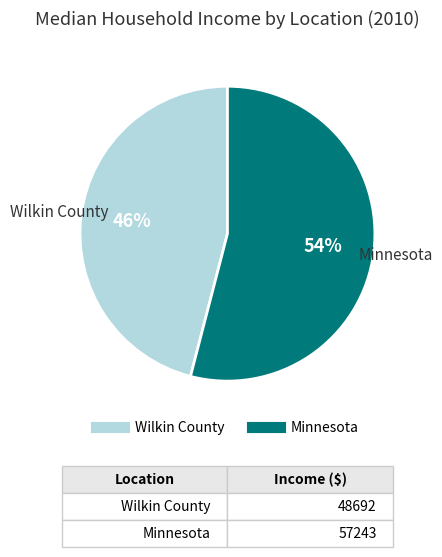

Is it true that Wilkin County is 34% of the pie?

False